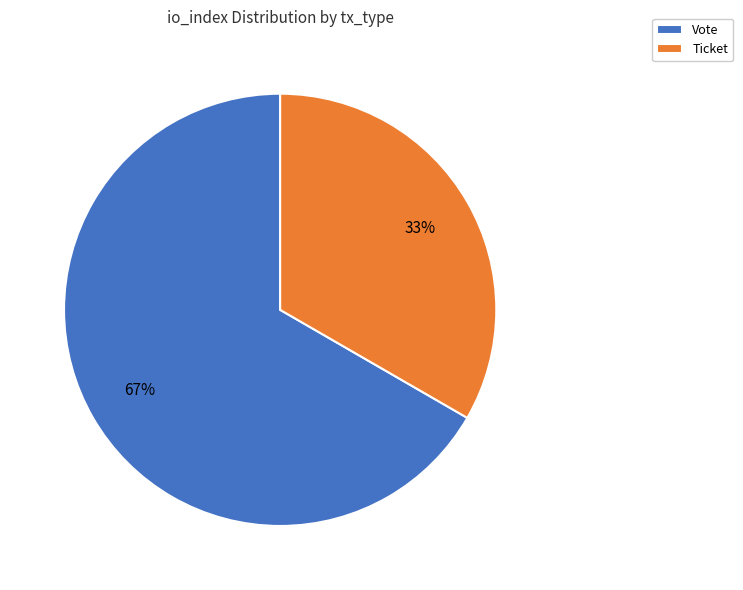

What is the largest slice in the pie chart?

Vote